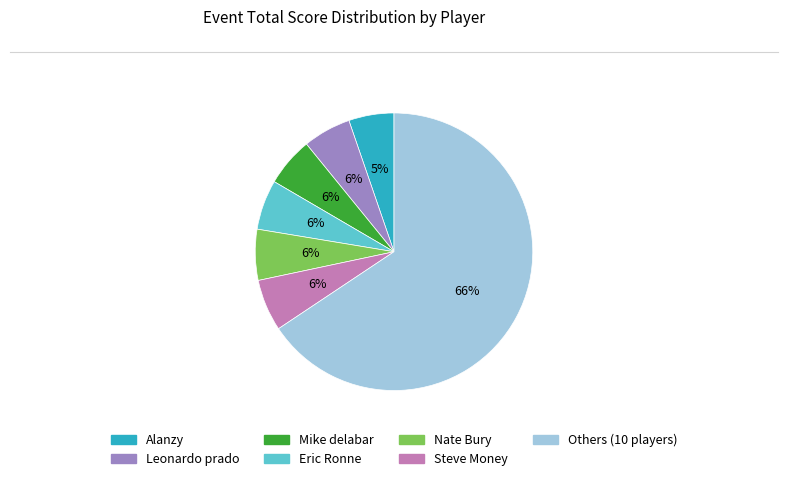

To the nearest percent, what is the difference between the largest and smallest slice percentages?

60%